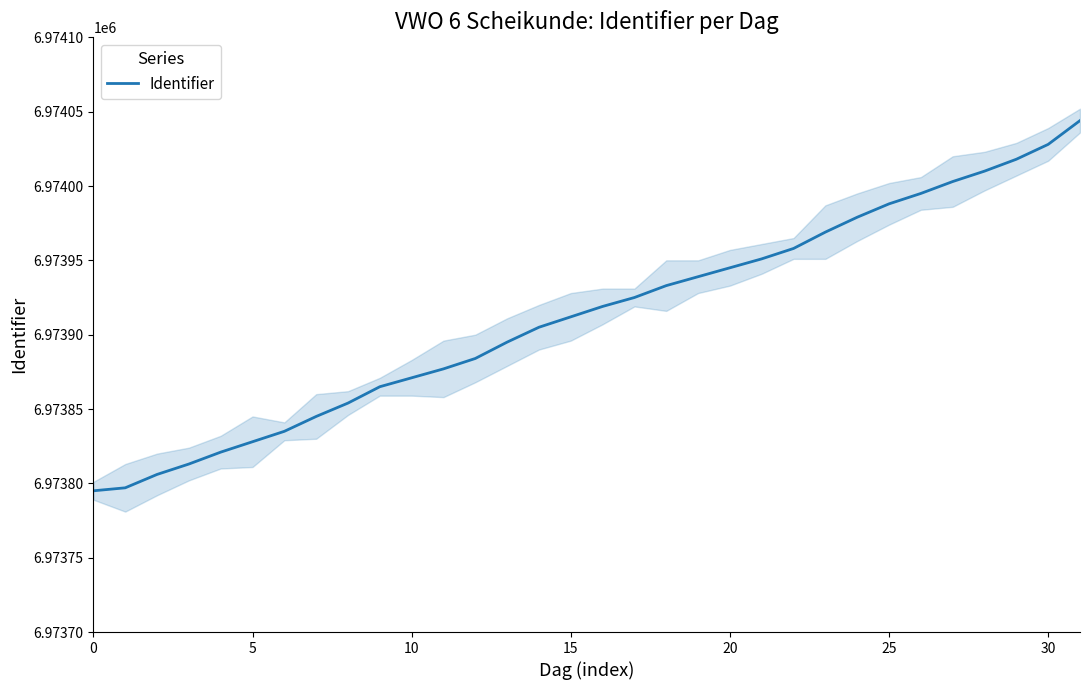

At which category does the chart reach its peak across all series?

31